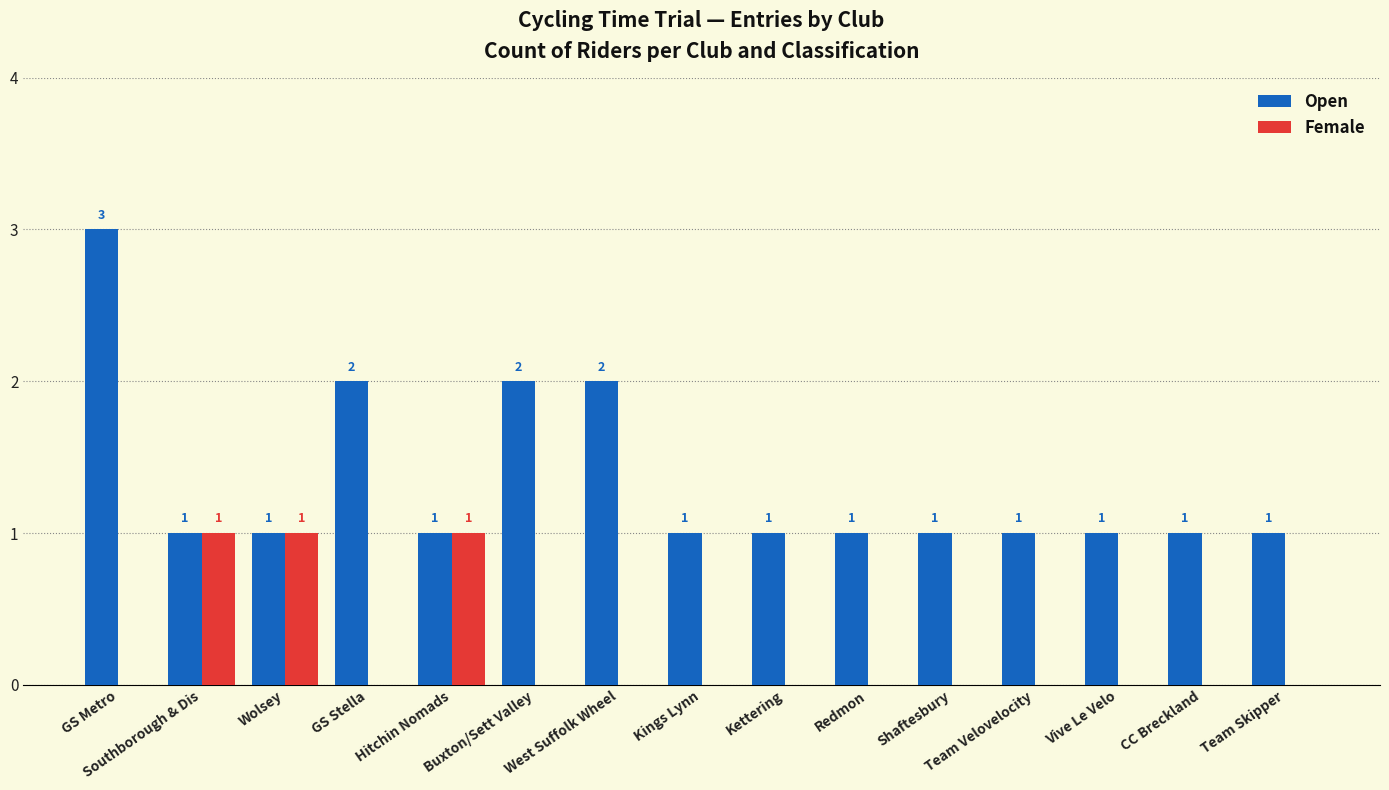

Which series has the largest total across all categories?

Open